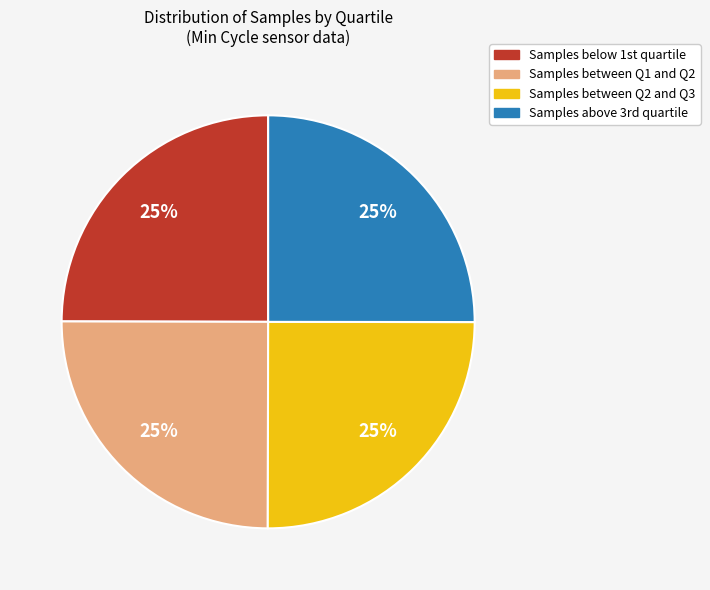

Is there a majority slice in this chart?

No